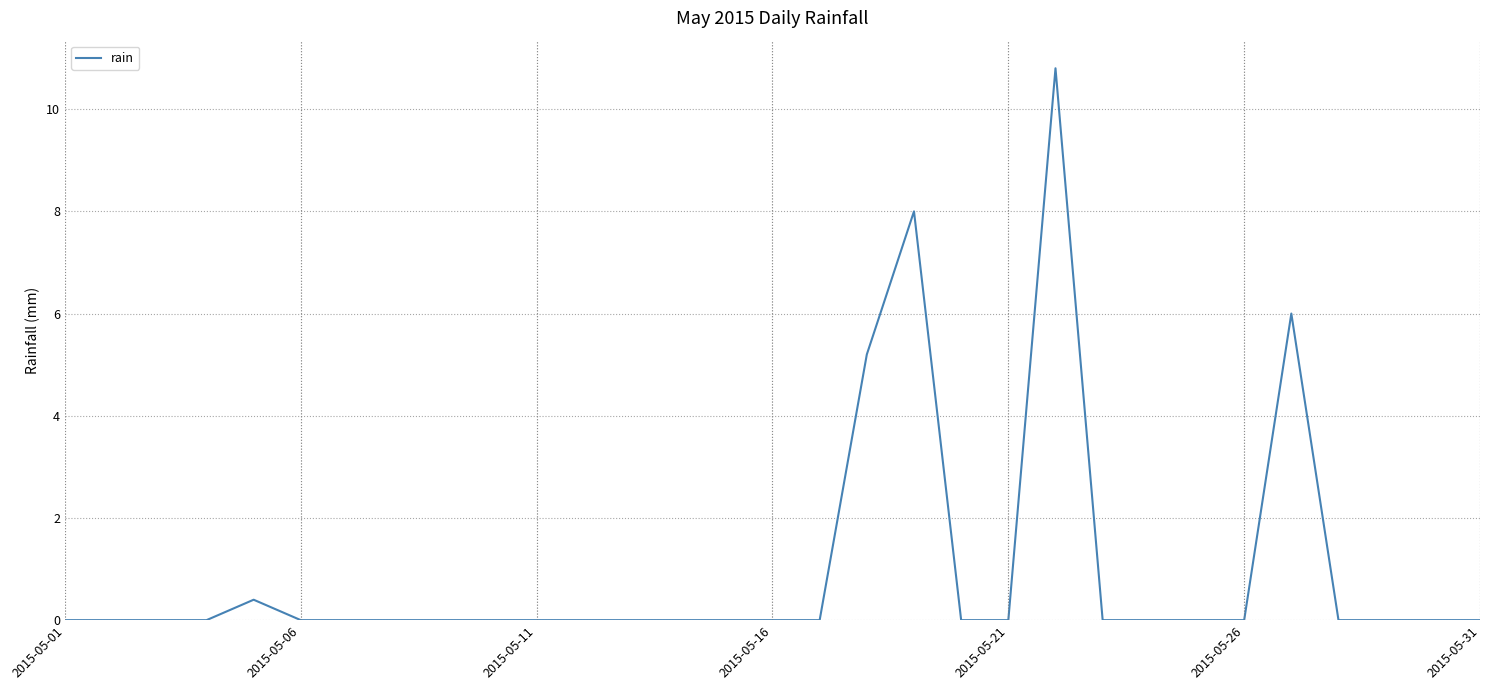

What is the greatest value displayed?

10.8